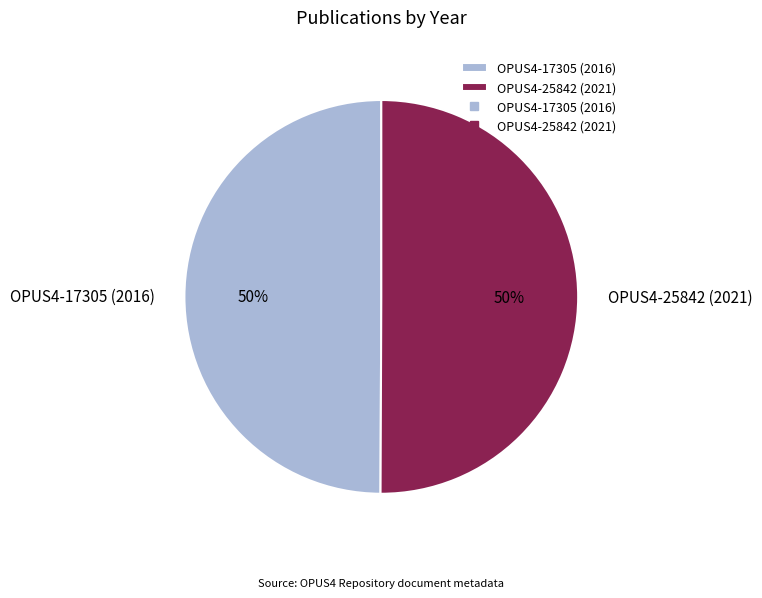

Is it true that OPUS4-17305 (2016) is 41% of the pie?

False